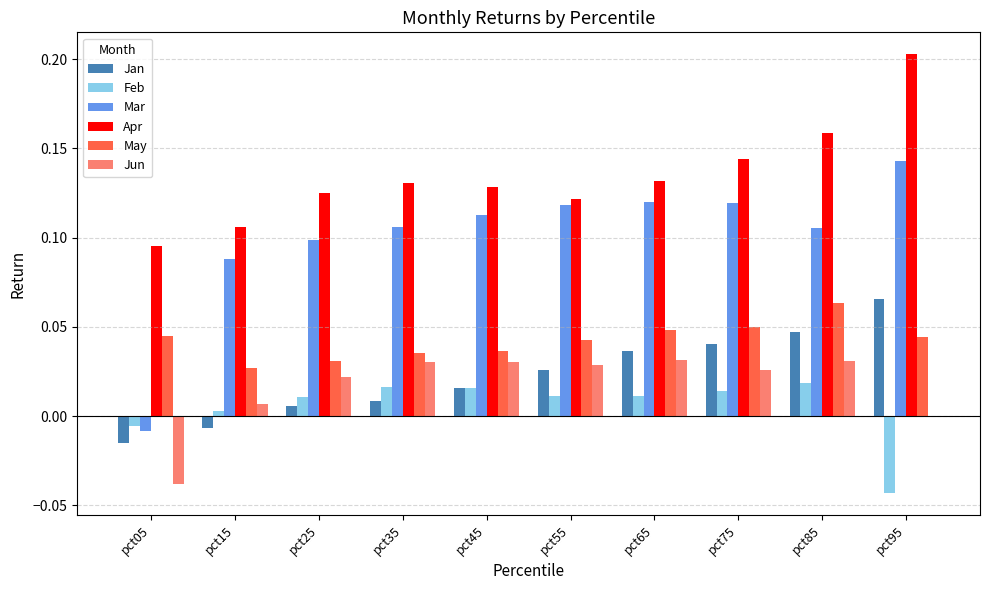

Is the value of Jun at pct55 greater than the value of May at pct35?

No